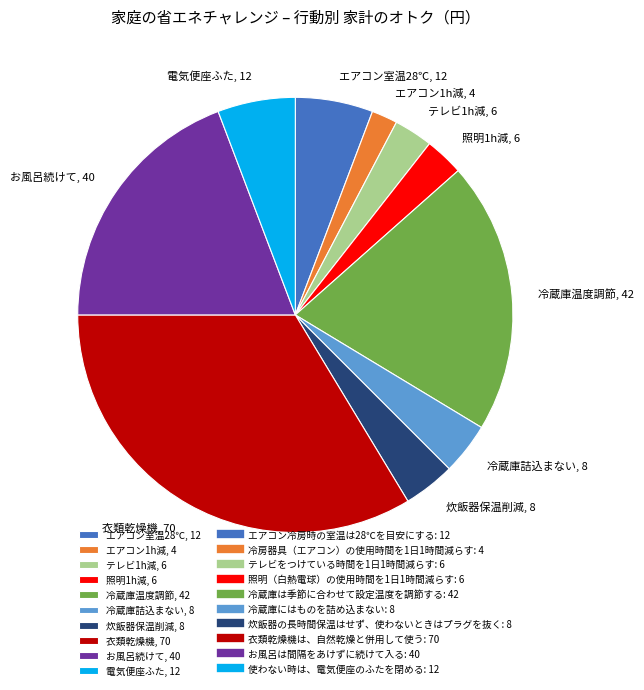

Count the number of slices in the pie.

10